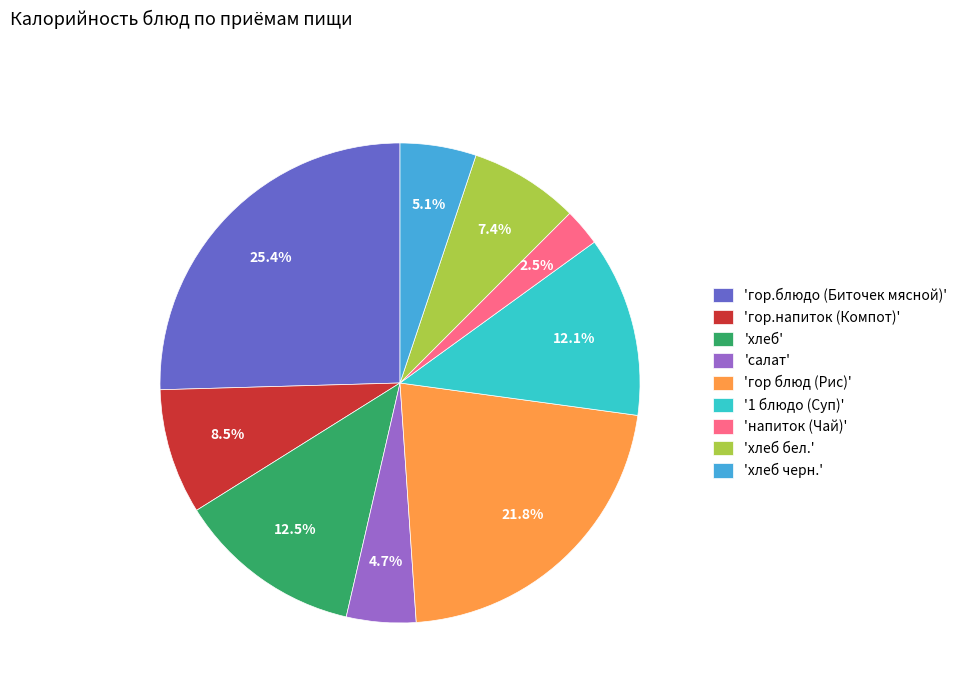

Which has a higher value, 'хлеб бел.' or '1 блюдо (Суп)'?

'1 блюдо (Суп)'